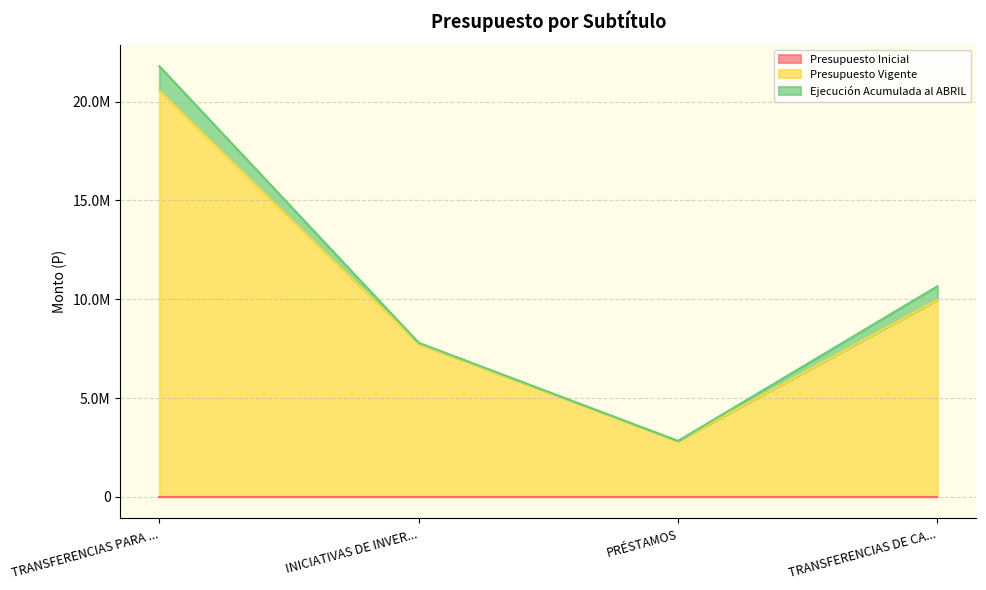

What is the label of the 4th point from the right?

TRANSFERENCIAS PARA GASTOS DE CAPITAL